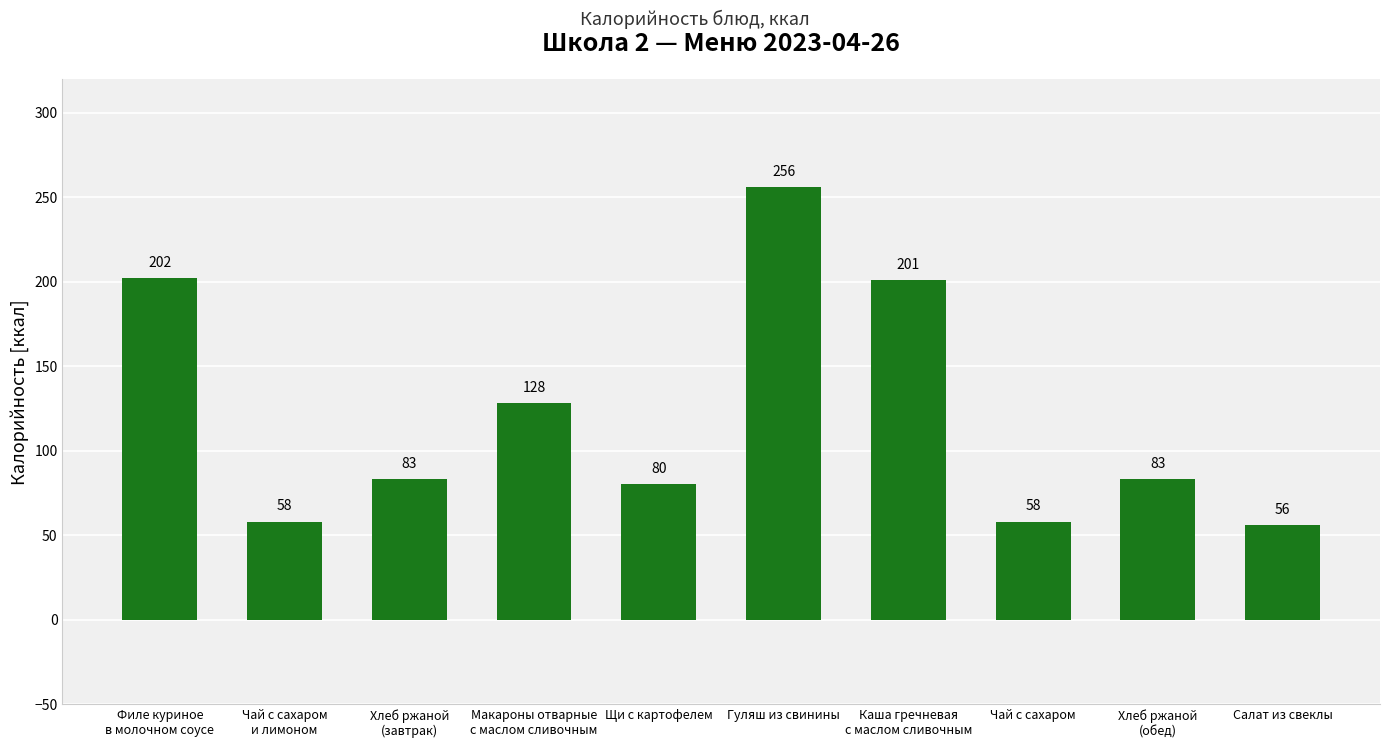

The chart shows a value of 99 at Чай с сахаром
и лимоном. True or false?

False